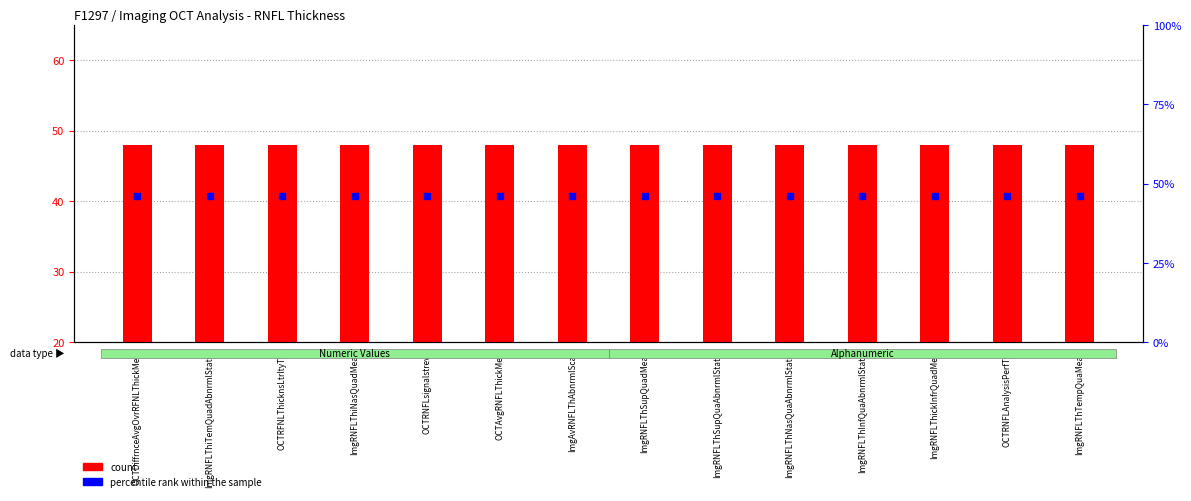

Which series has the largest Y range (max minus min)?

count